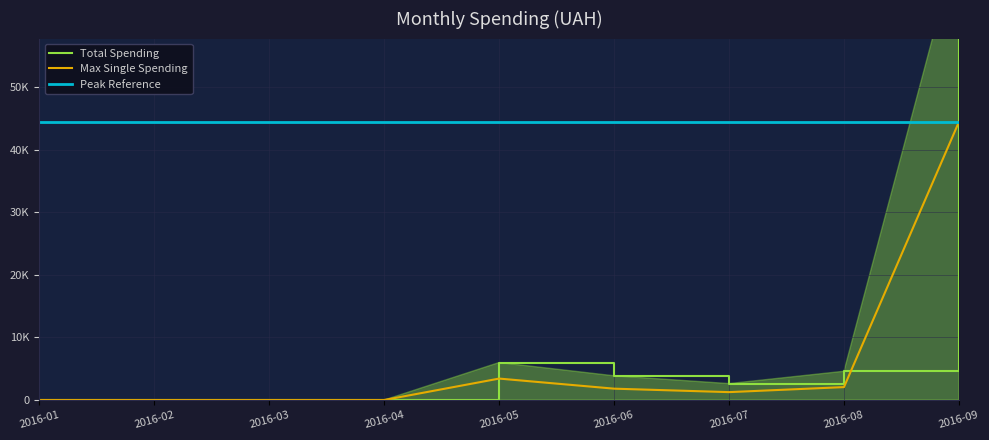

Which series has the widest spread of values?

Total Spending